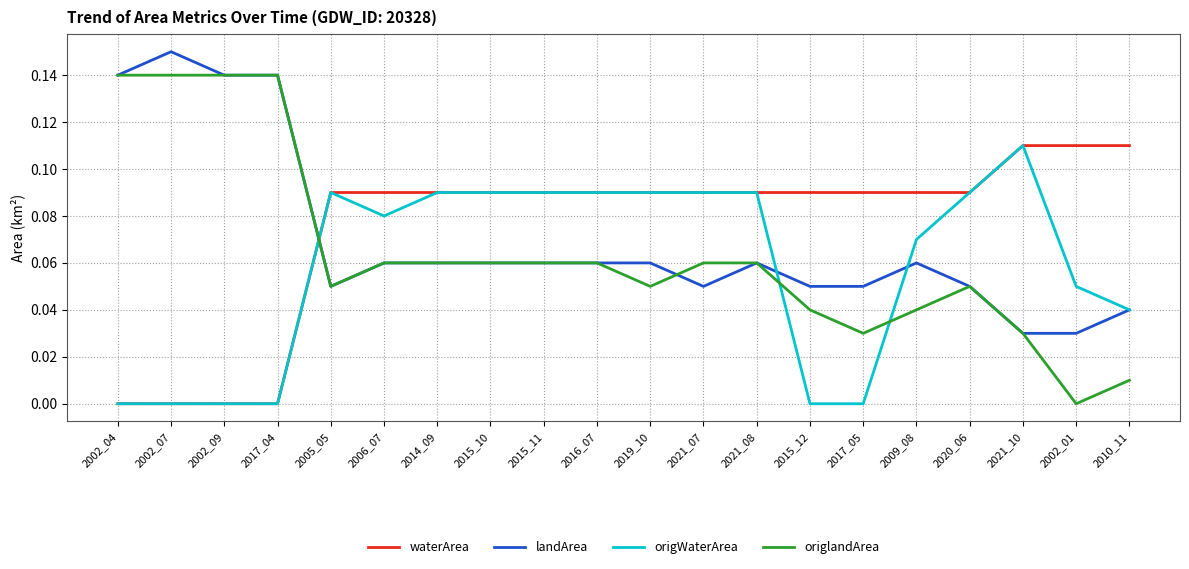

The value of origlandArea at 2021_10 is 0.0. True or false?

True